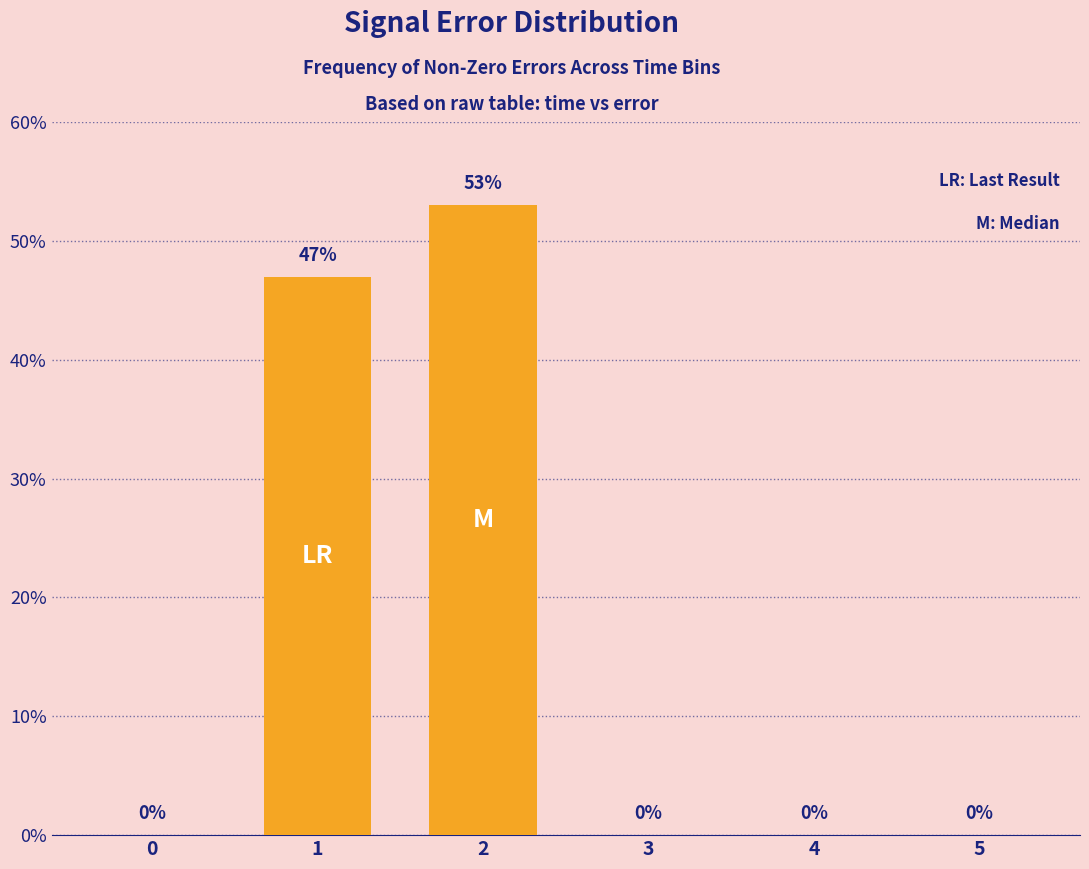

How many data points does each series have?

6